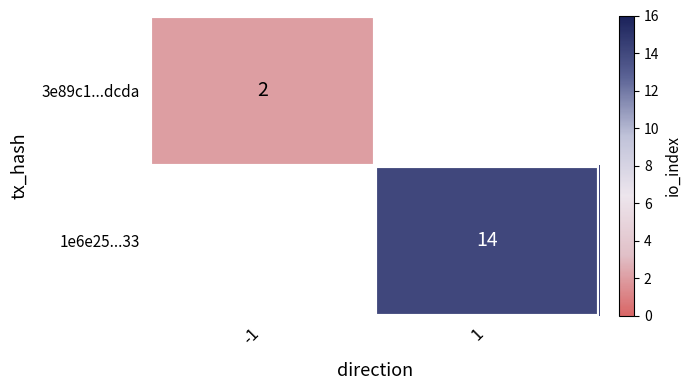

True or false: 3e89c1...dcda has a value of 2 at -1.

True